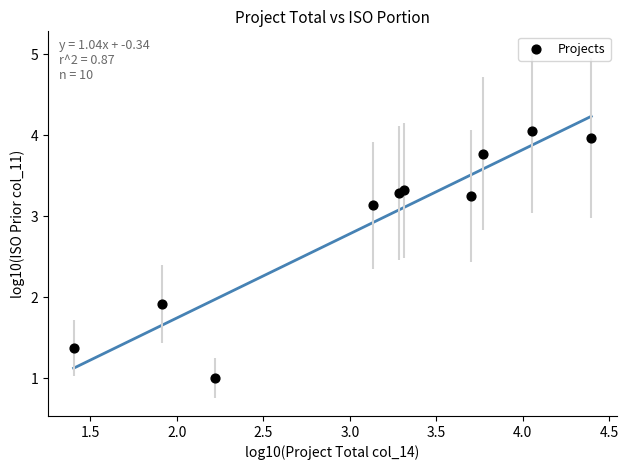

What Y value in the scatter plot is closest to 2?

1.9